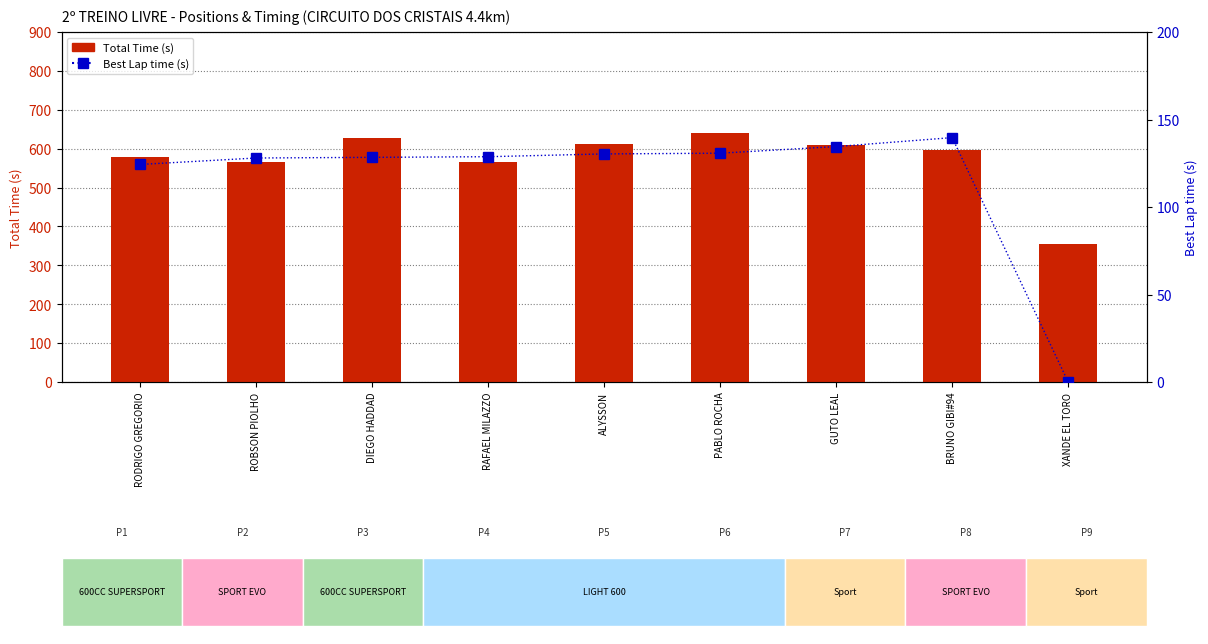

At which label does Total Time (s) reach its minimum?

XANDE EL TORO